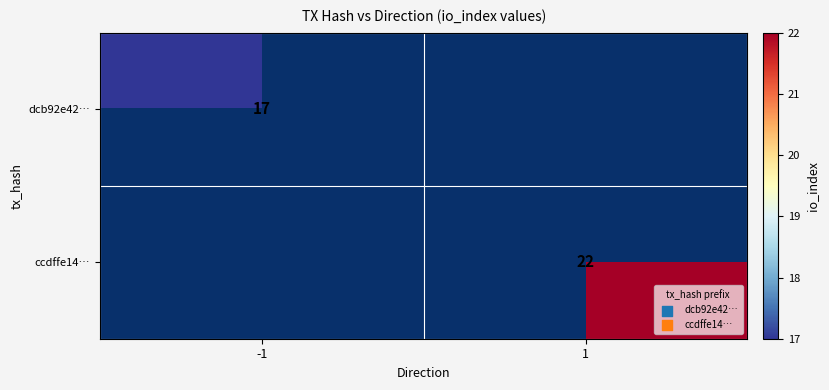

The ccdffe14… series shows 32 at 1. True or false?

False